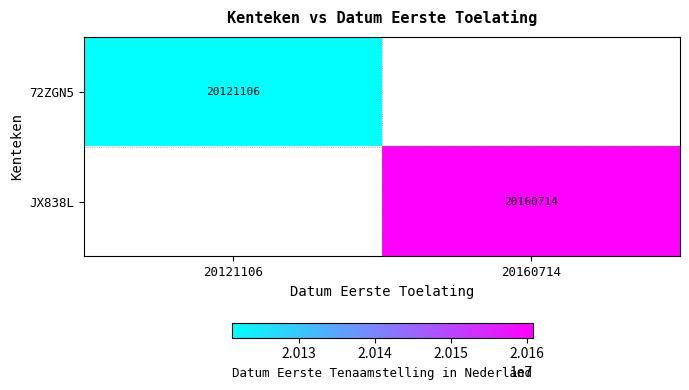

How many categories are shown in the chart?

2